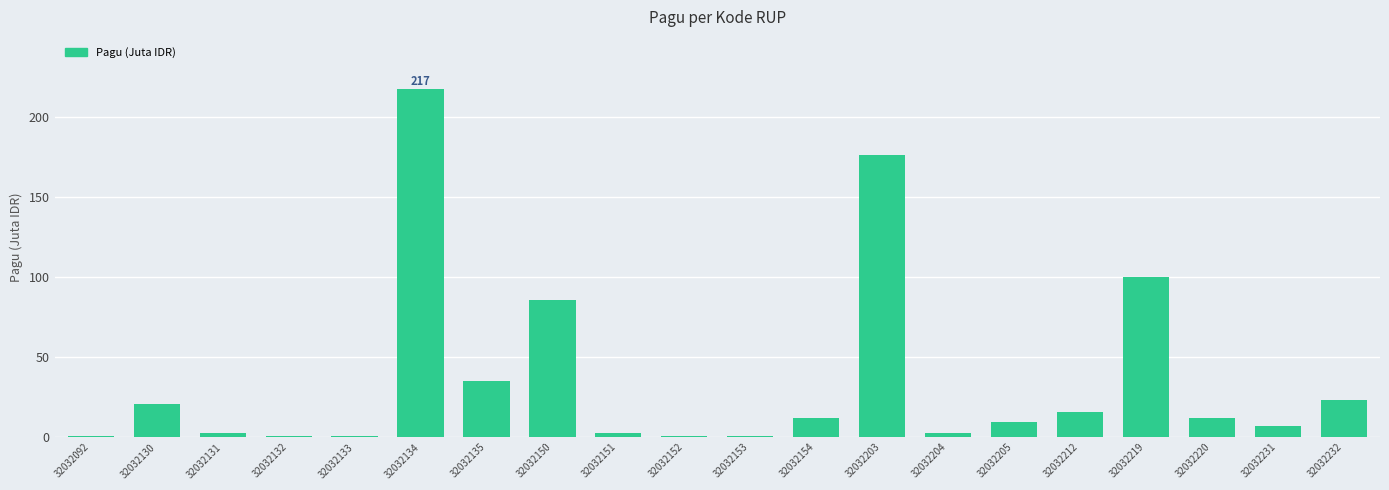

How many data points does each series have?

20